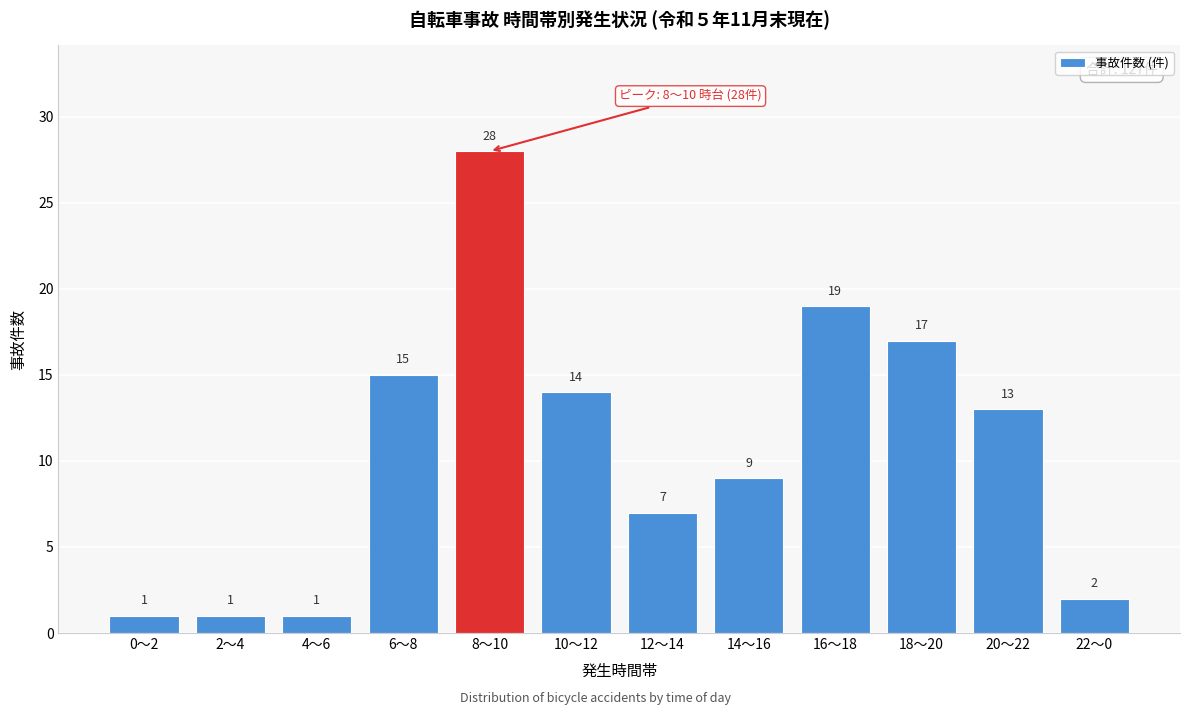

Reading left to right, extract all data points from this chart.

0～2=1	2～4=1	4～6=1	6～8=15	8～10=28	10～12=14	12～14=7	14～16=9	16～18=19	18～20=17	20～22=13	22～0=2